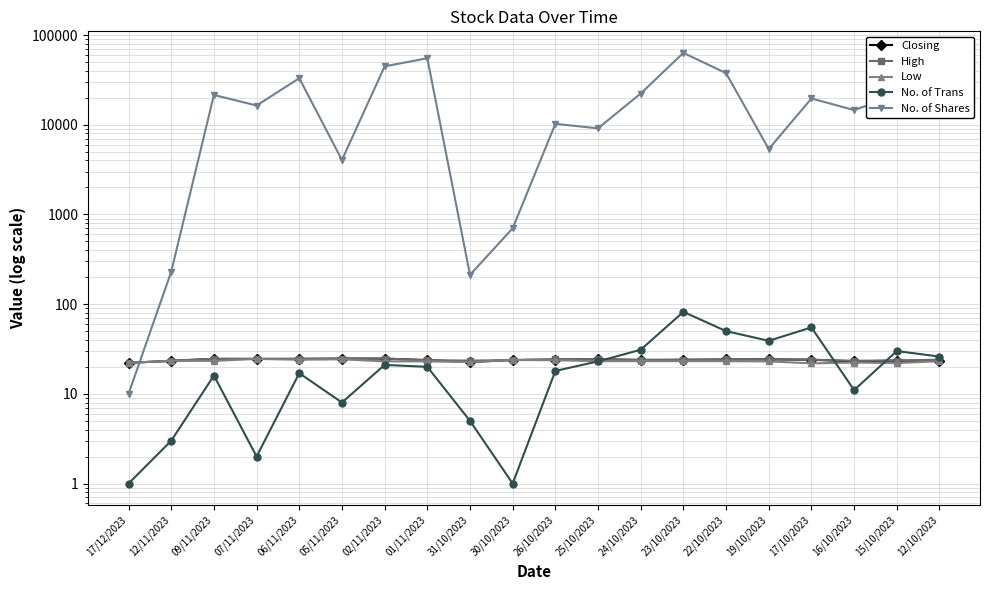

What is the greatest value displayed?

63233.0